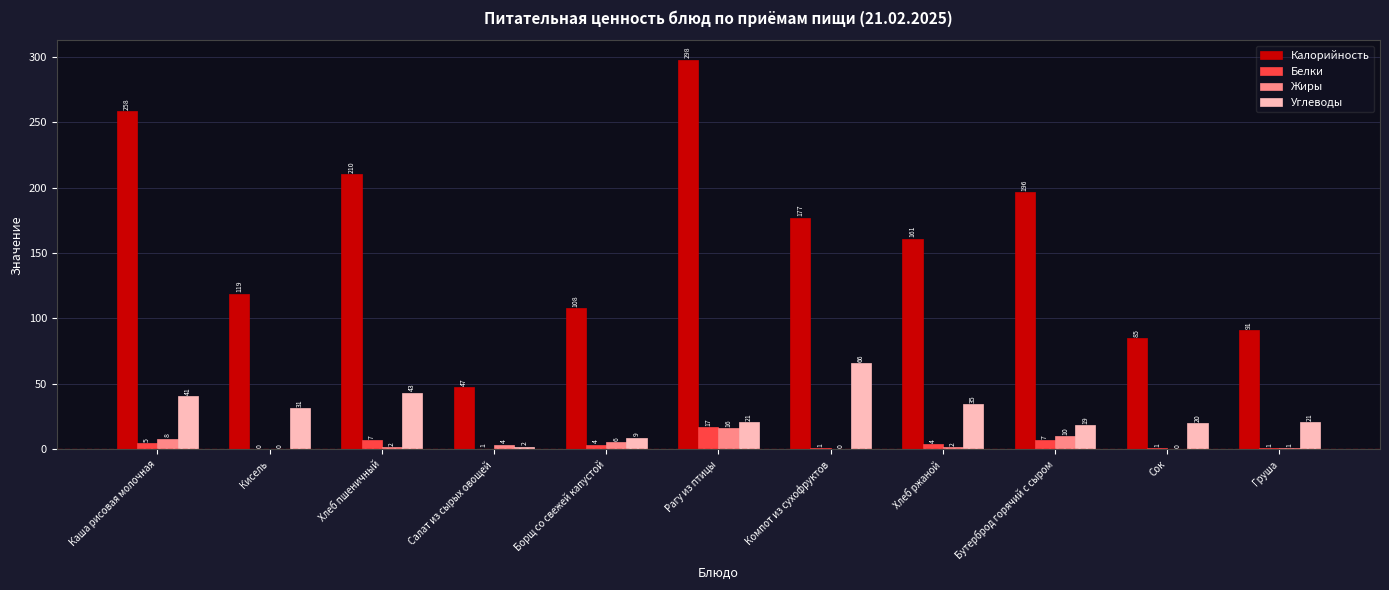

At which category is the sum across all series the highest?

Рагу из птицы